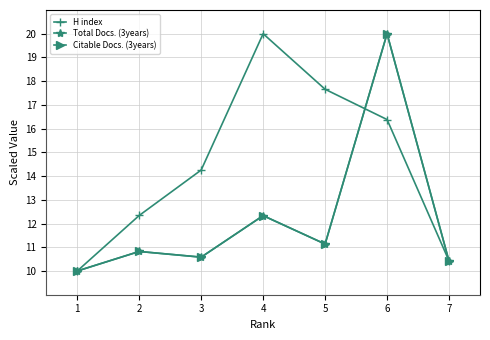

Is this an area chart (filled region under the line)?

No